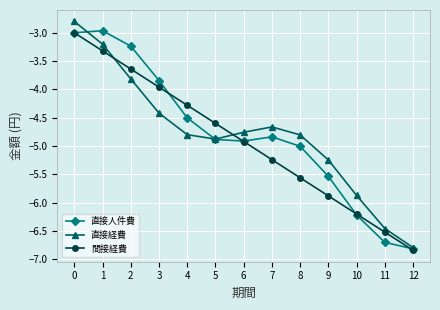

Where do 直接人件費 and 直接経費 first cross each other?

0 and 1